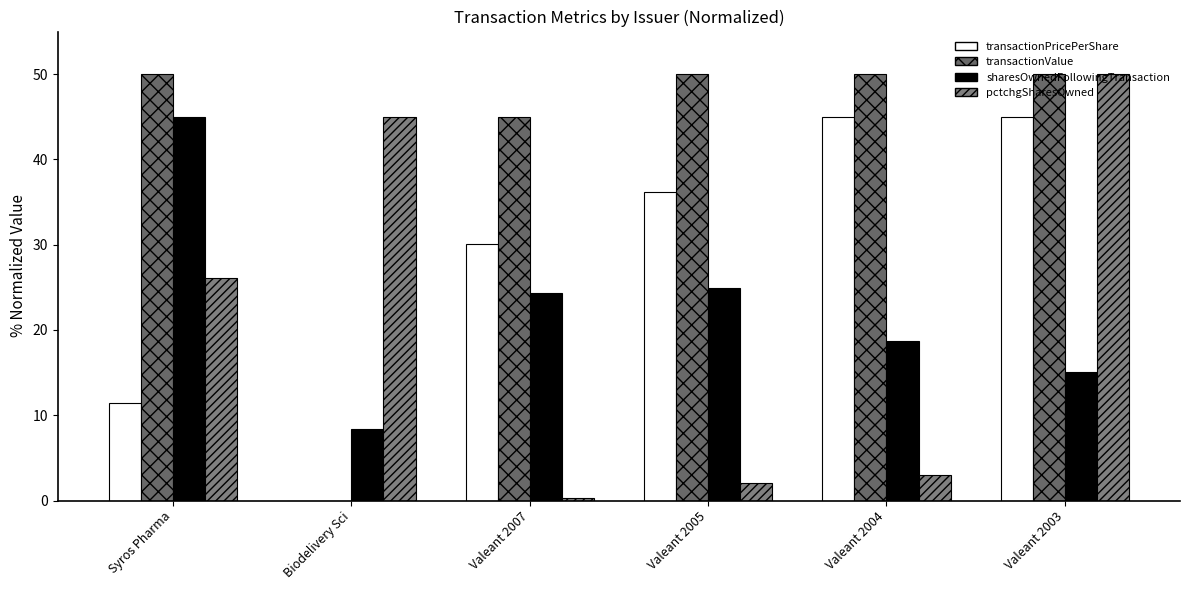

How many groups of bars are there?

6